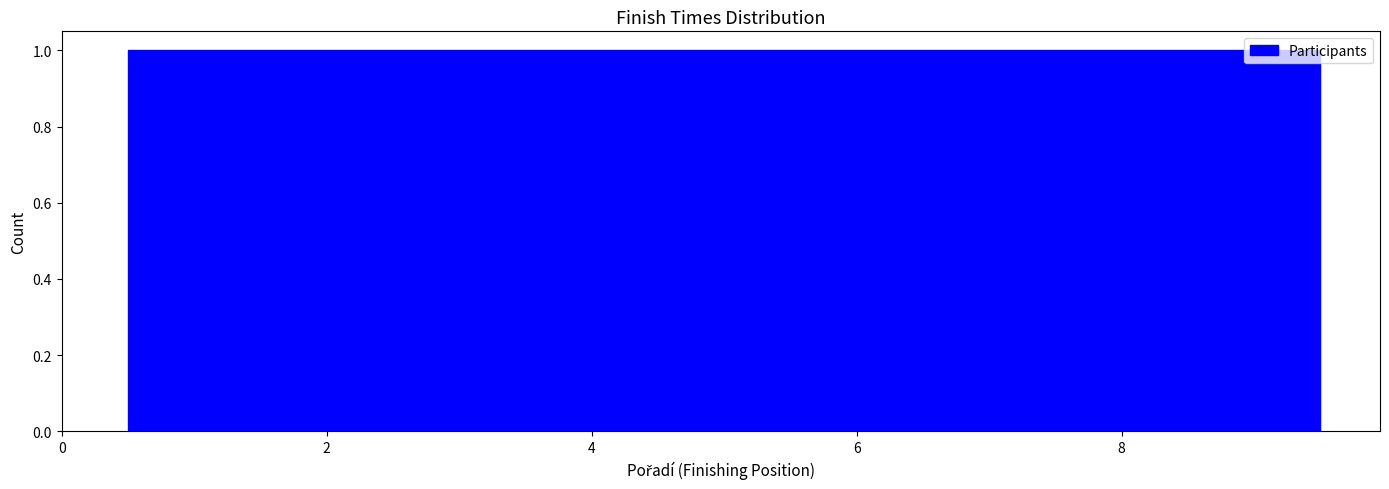

What is the height of the bar covering 5.5 to 6.5 on the x-axis? Neither the bar edges nor the heights are printed on the chart, so give them approximately, as read against the axes.

1